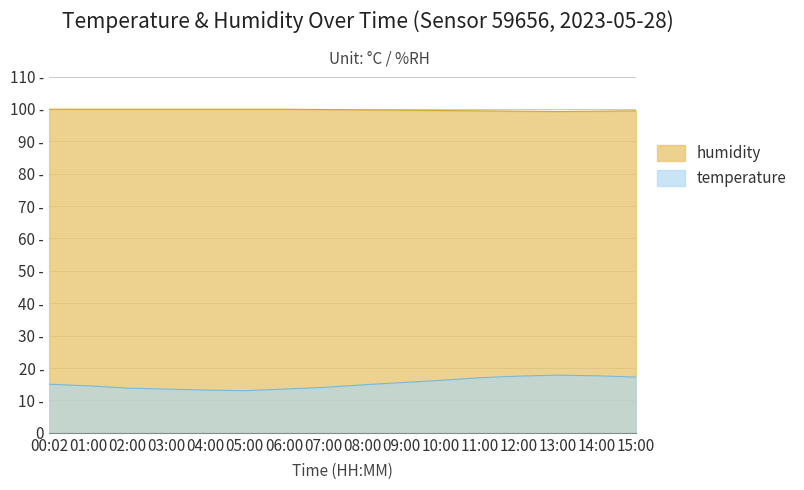

Reading left to right, extract all data points from this chart.

temperature: 00:02=15.0	01:00=14.5	02:00=13.8	03:00=13.5	04:00=13.2	05:00=13.0	06:00=13.5	07:00=14.0	08:00=14.8	09:00=15.5	10:00=16.2	11:00=17.0	12:00=17.5	13:00=17.8	14:00=17.6	15:00=17.2
humidity: 00:02=99.9	01:00=99.9	02:00=99.9	03:00=99.9	04:00=99.9	05:00=99.9	06:00=99.9	07:00=99.8	08:00=99.7	09:00=99.6	10:00=99.5	11:00=99.4	12:00=99.3	13:00=99.2	14:00=99.3	15:00=99.4